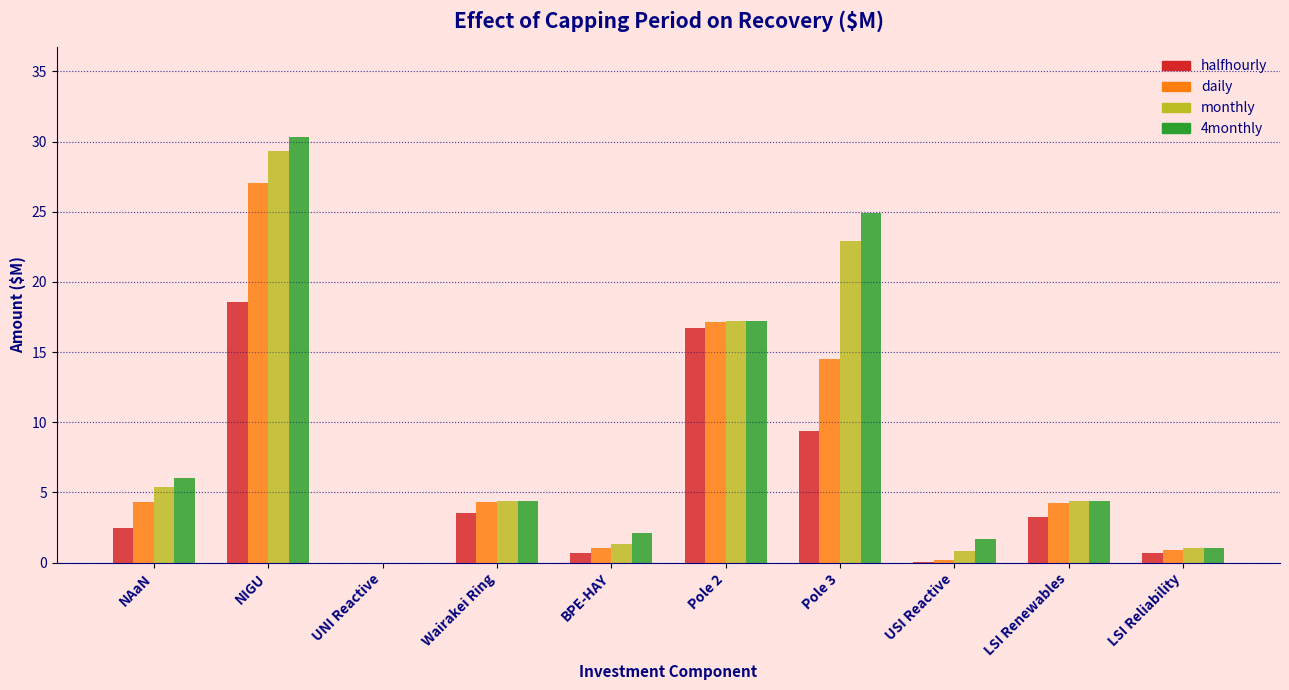

Is it true that monthly equals 19.1 at NIGU?

False